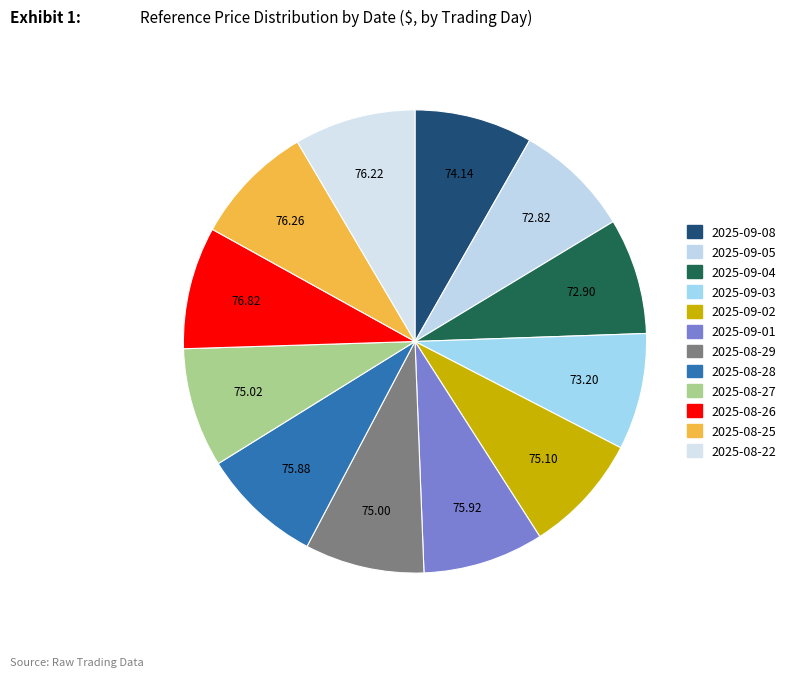

Approximately how many times larger is the value at 2025-08-25 compared to 2025-09-03?

1.0